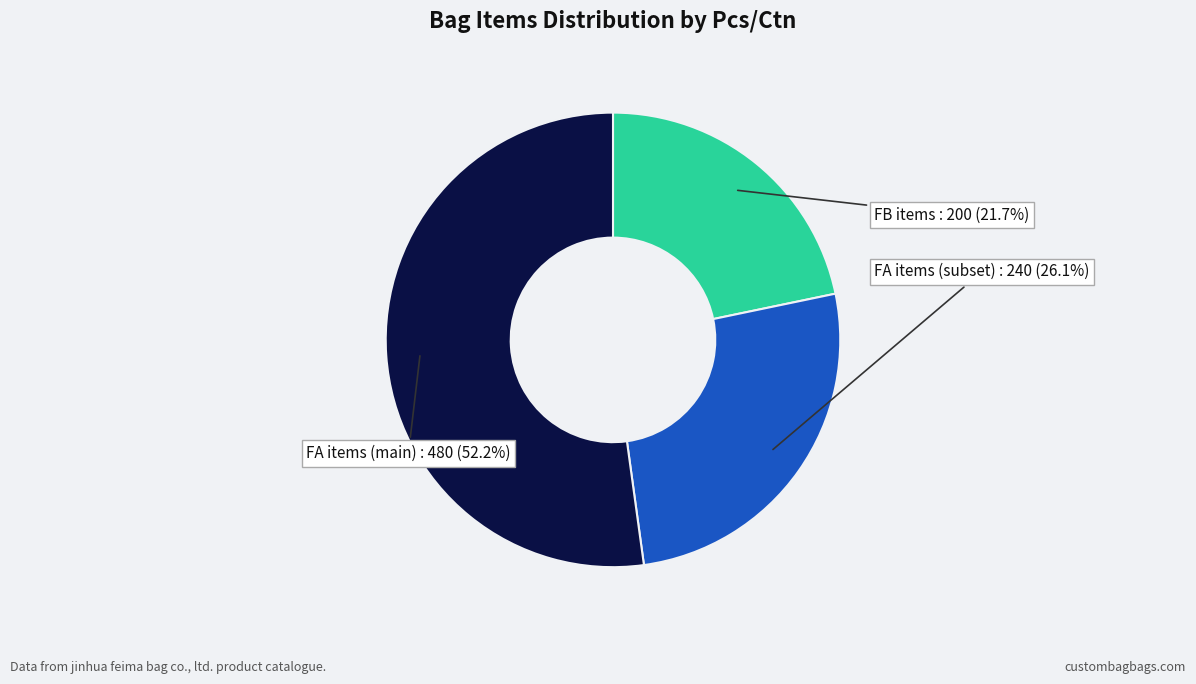

Does any single category account for the majority?

Yes